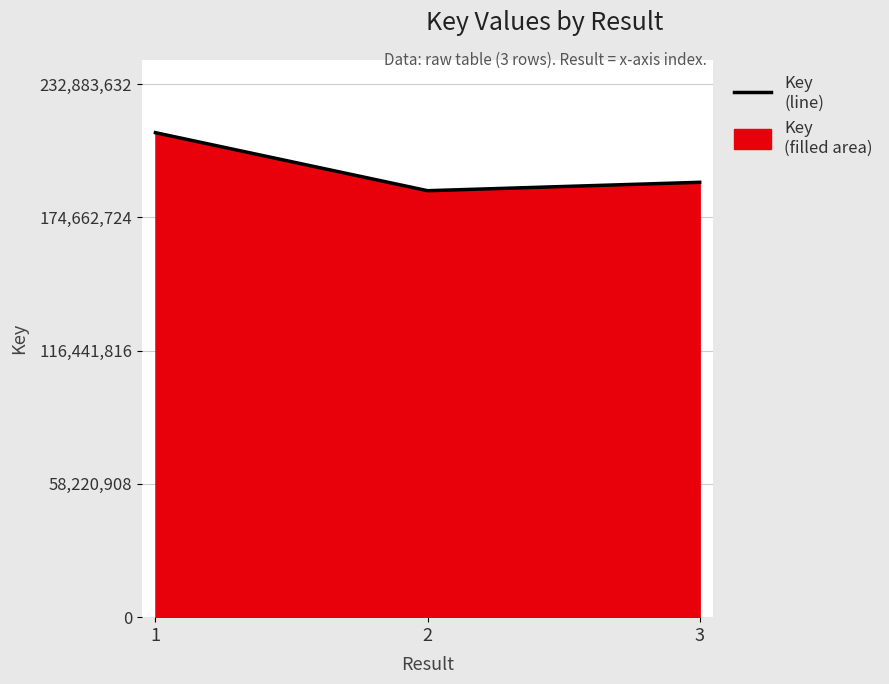

True or false: the data shows 50203084 at 3.

False